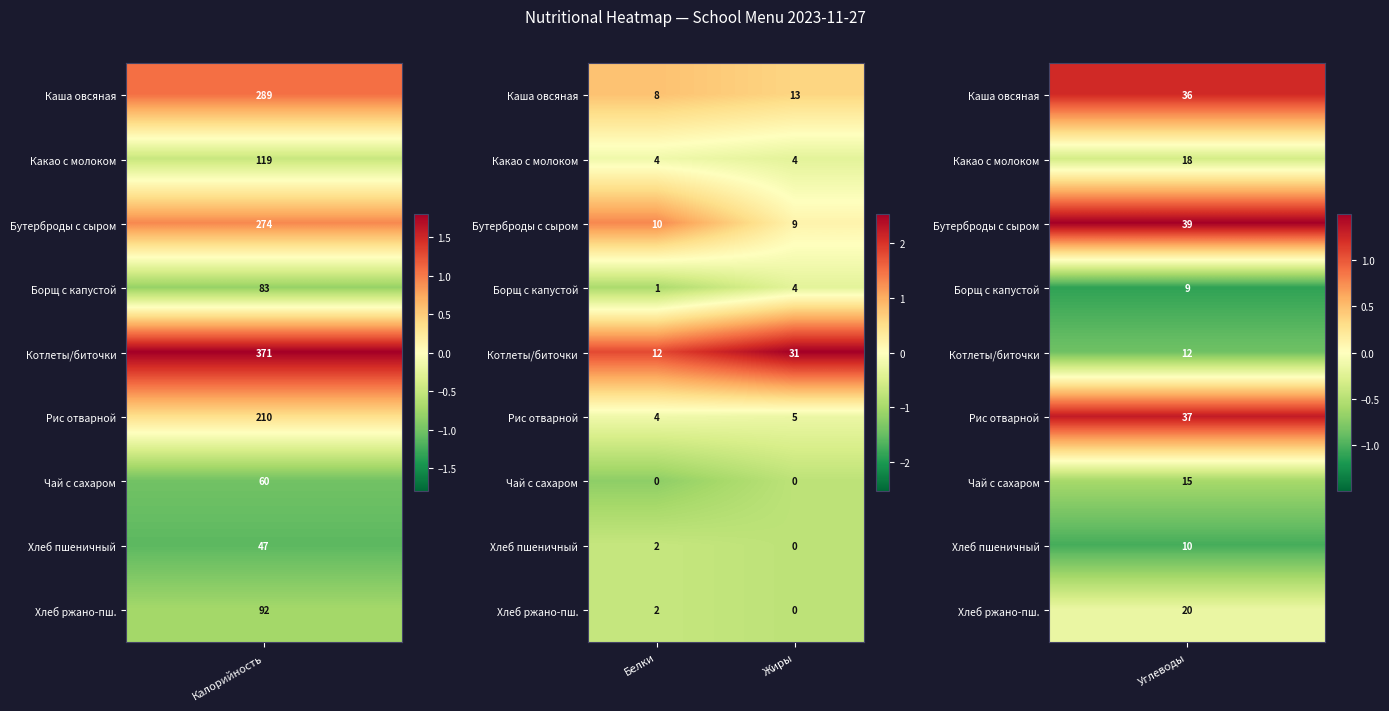

Is it true that Хлеб пшеничный equals 2 at Белки?

True